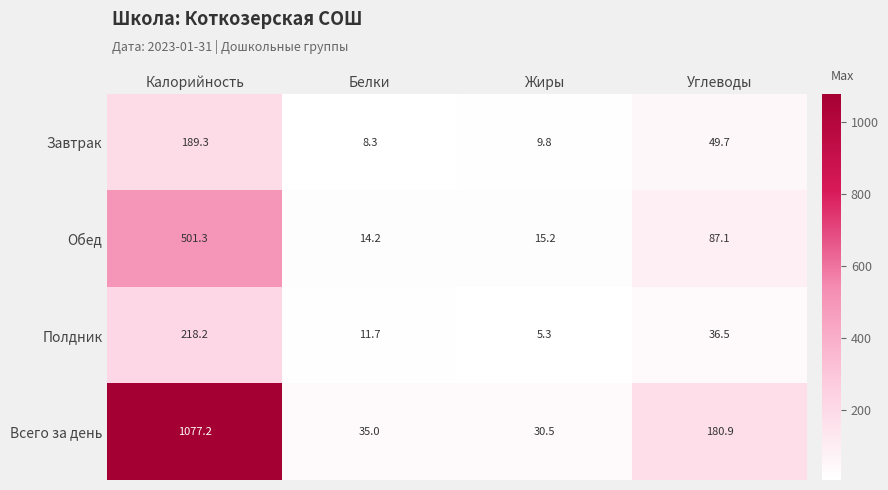

Count the number of categories in the chart.

4